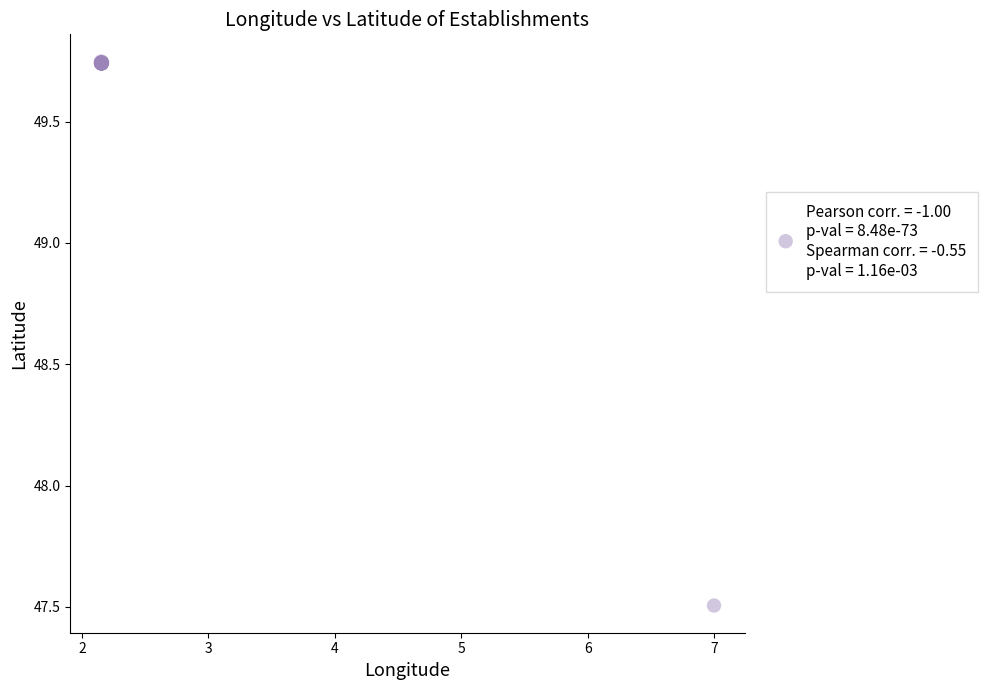

What Y value in the scatter plot is closest to 48?

47.5